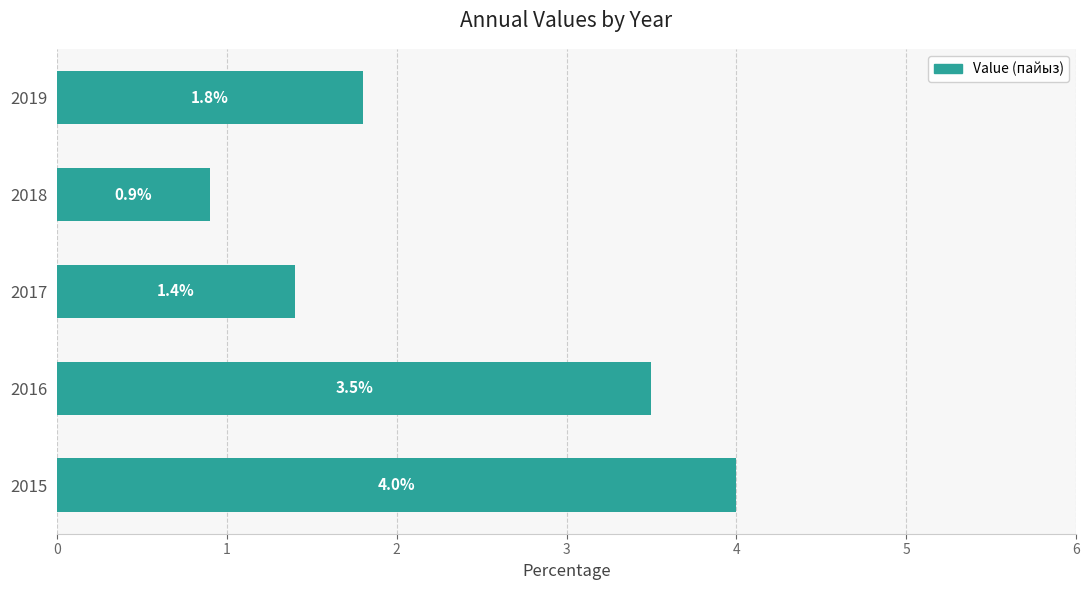

Reading bottom to top, list all the values displayed in this chart.

4.0	3.5	1.4	0.9	1.8